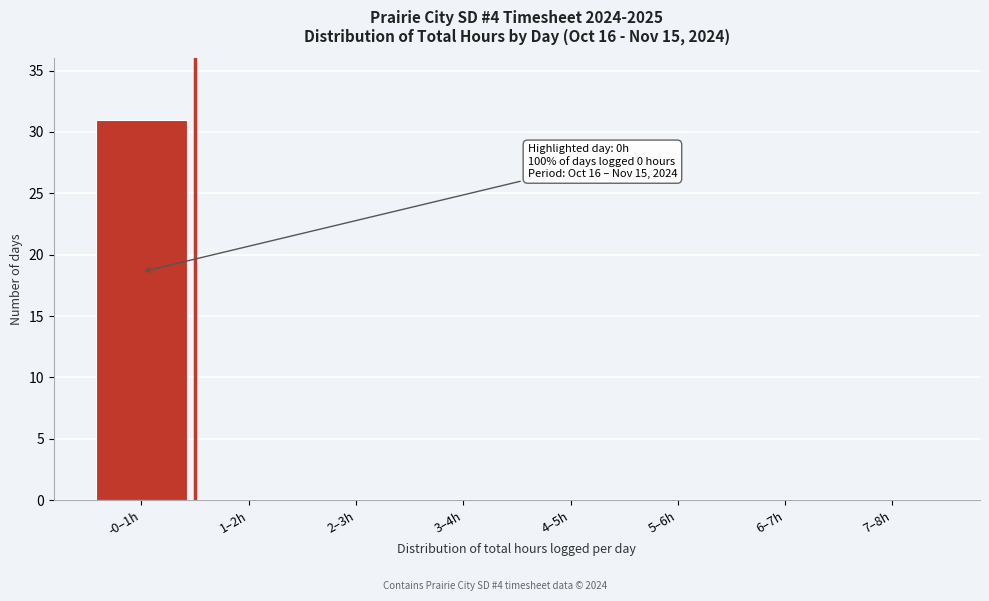

What is the change in value from -0–1h to 3–4h?

-31